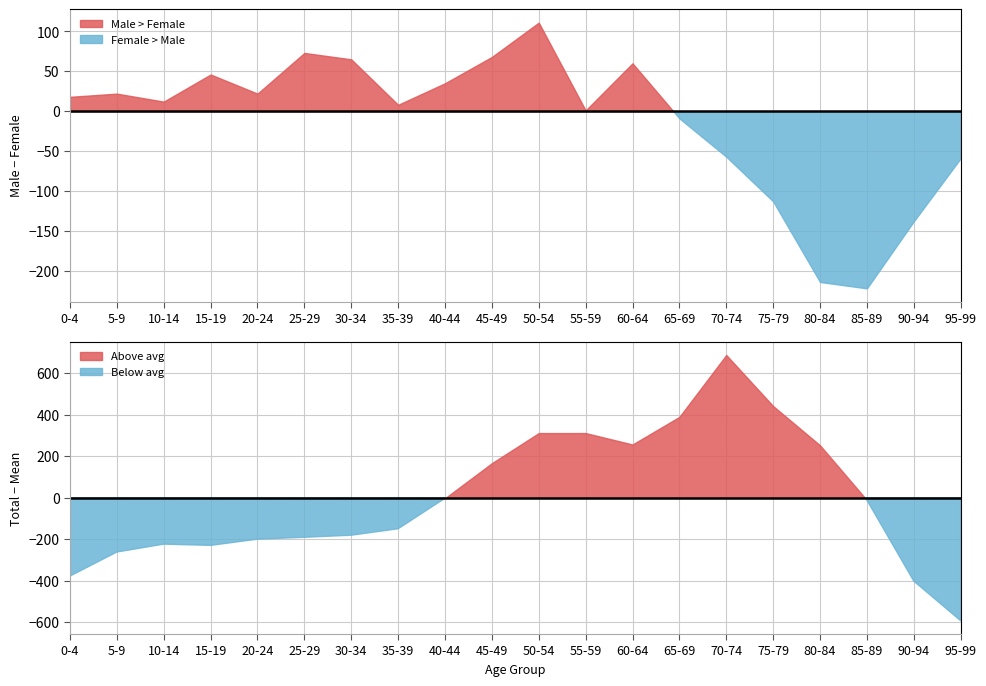

True or false: Female and Male cross at least once.

True